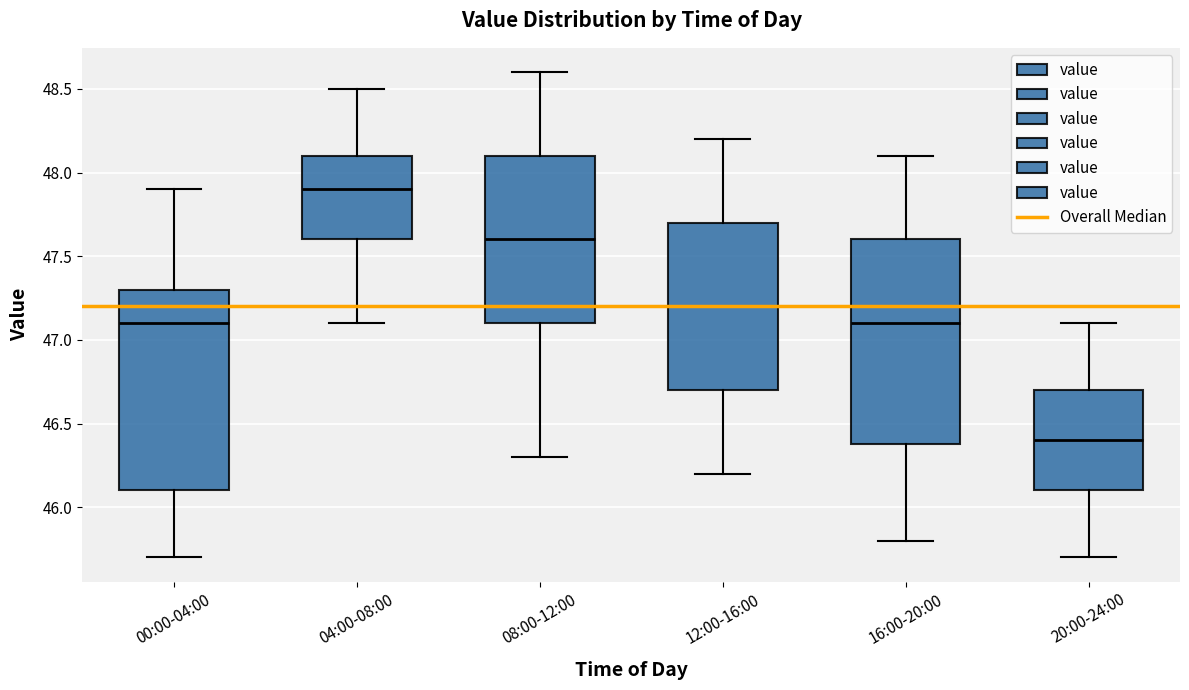

Reading left to right, read every box against the y-axis: the position of its median line, the range the box covers, and the ends of its whiskers. The values are not printed on the chart, so give them approximately, as read against the axis.

00:00-04:00: median 47.1, box 46.1 to 47.3, whiskers 45.7 to 47.9
04:00-08:00: median 47.9, box 47.6 to 48.1, whiskers 47.1 to 48.5
08:00-12:00: median 47.6, box 47.1 to 48.1, whiskers 46.3 to 48.6
12:00-16:00: median 47.2, box 46.7 to 47.7, whiskers 46.2 to 48.2
16:00-20:00: median 47.1, box 46.4 to 47.6, whiskers 45.8 to 48.1
20:00-24:00: median 46.4, box 46.1 to 46.7, whiskers 45.7 to 47.1